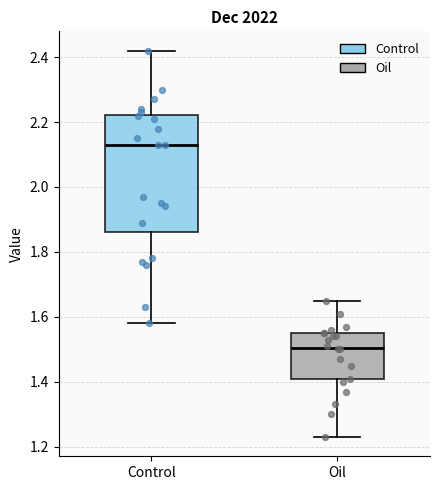

Reading left to right, read every box against the y-axis: the position of its median line, the range the box covers, and the ends of its whiskers. The values are not printed on the chart, so give them approximately, as read against the axis.

Control: median 2.14, box 1.86 to 2.22, whiskers 1.58 to 2.42
Oil: median 1.50, box 1.40 to 1.56, whiskers 1.24 to 1.66